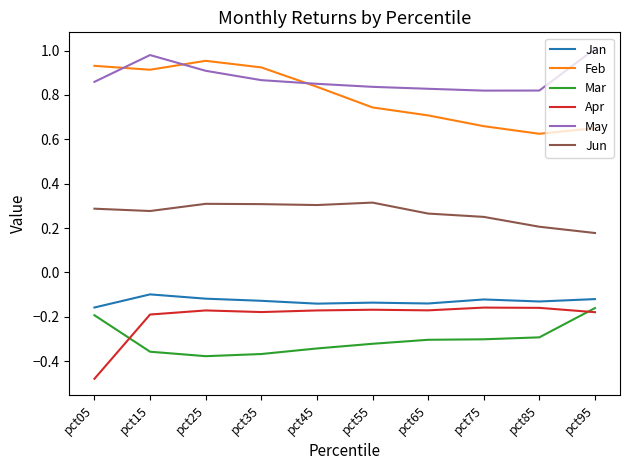

Does the chart display data point markers on the line(s)?

No